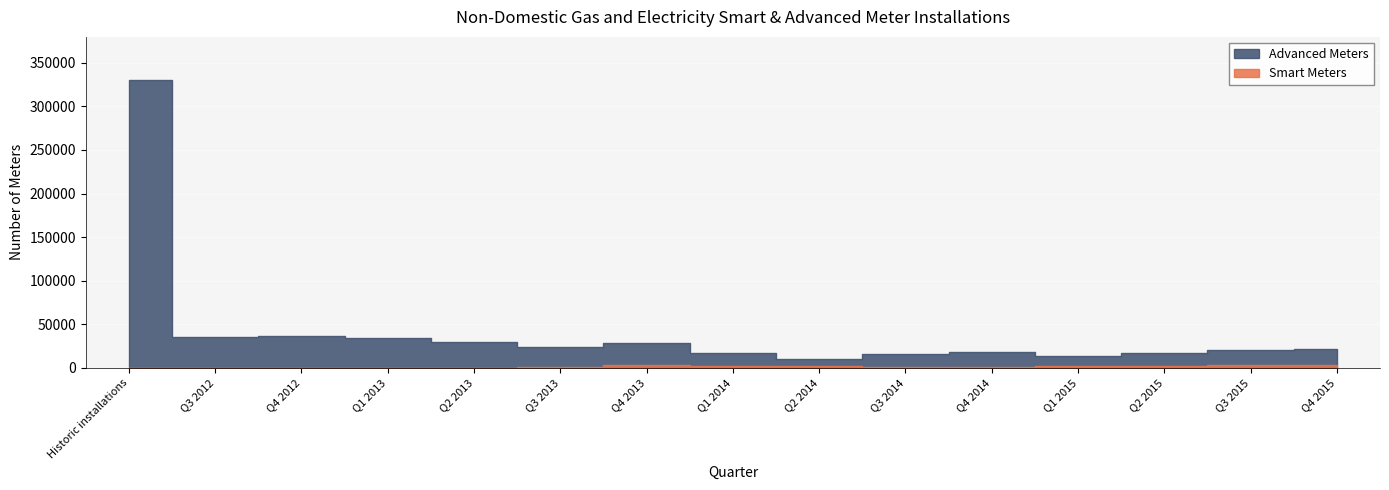

Where is the first local maximum for Smart Meters?

Q4 2013